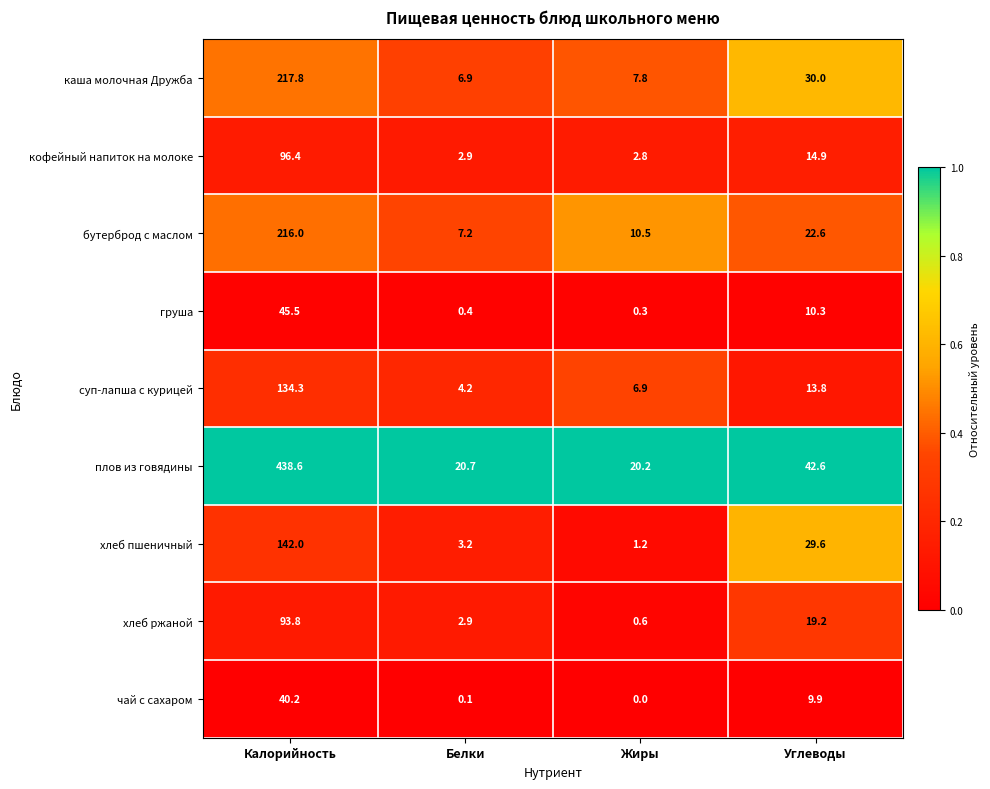

At which label does хлеб ржаной first exceed 19?

Калорийность